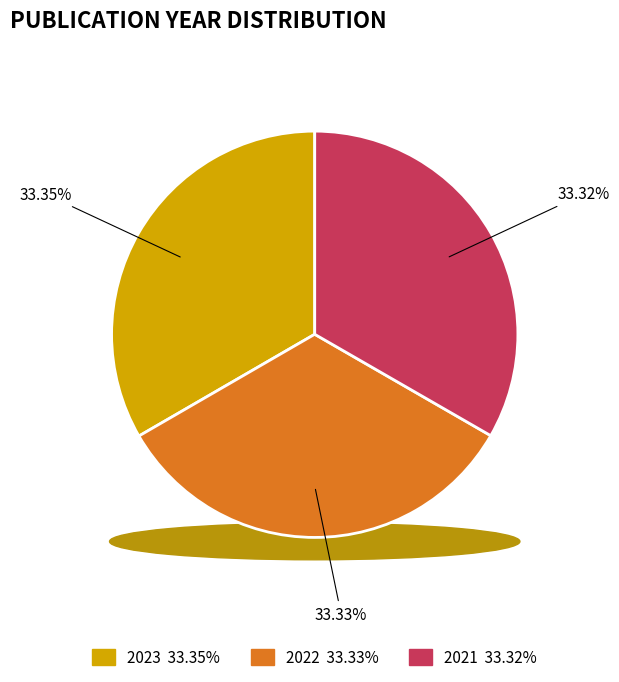

Is there a majority slice in this chart?

No